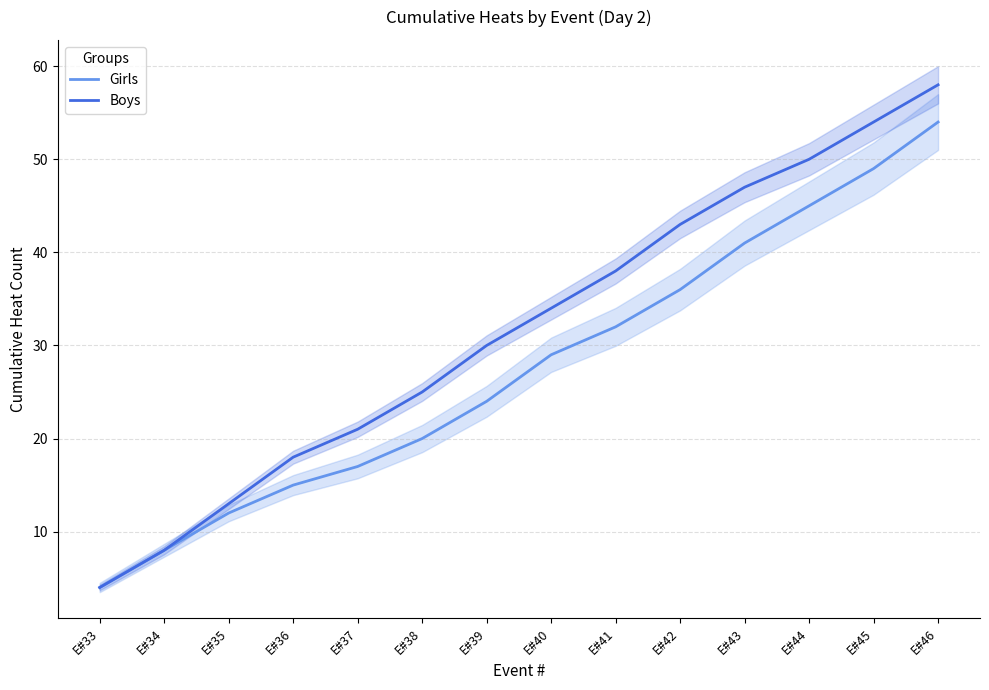

Reading left to right, extract all data points from this chart.

Girls: 4	8	12	15	17	20	24	29	32	36	41	45	49	54
Boys: 4	8	13	18	21	25	30	34	38	43	47	50	54	58